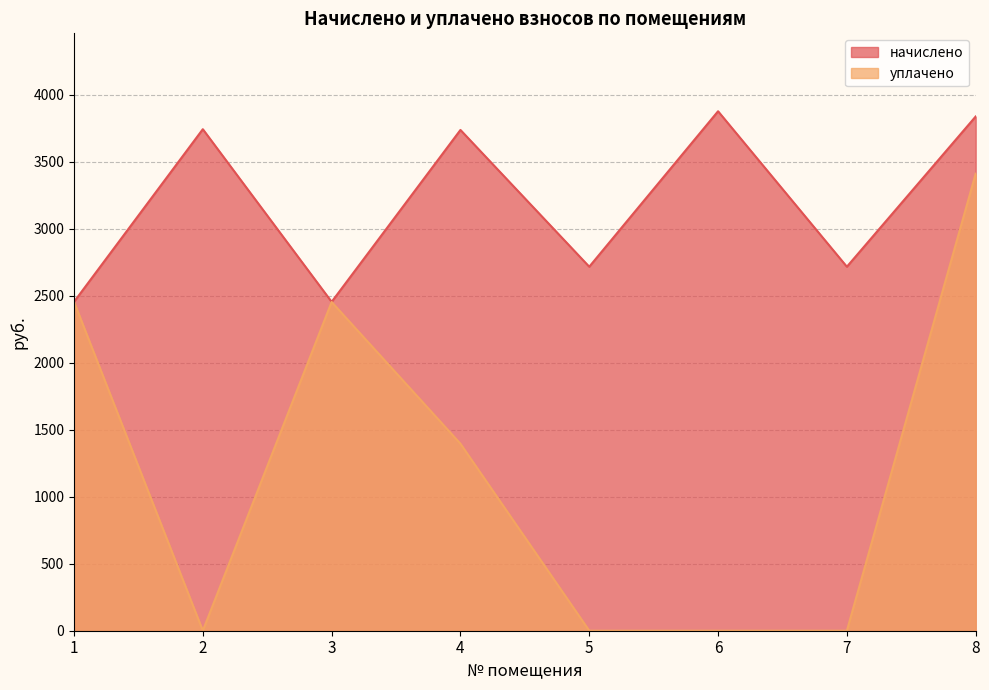

What is the difference between the maximum and minimum values in the начислено series?

1422.9